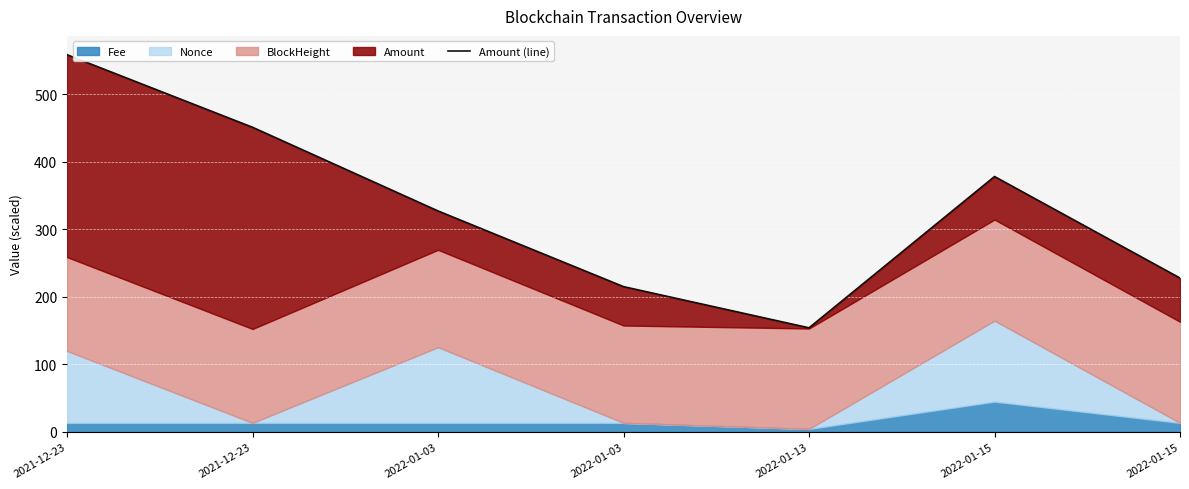

True or false: there are more than 2 points higher than both neighbors.

False